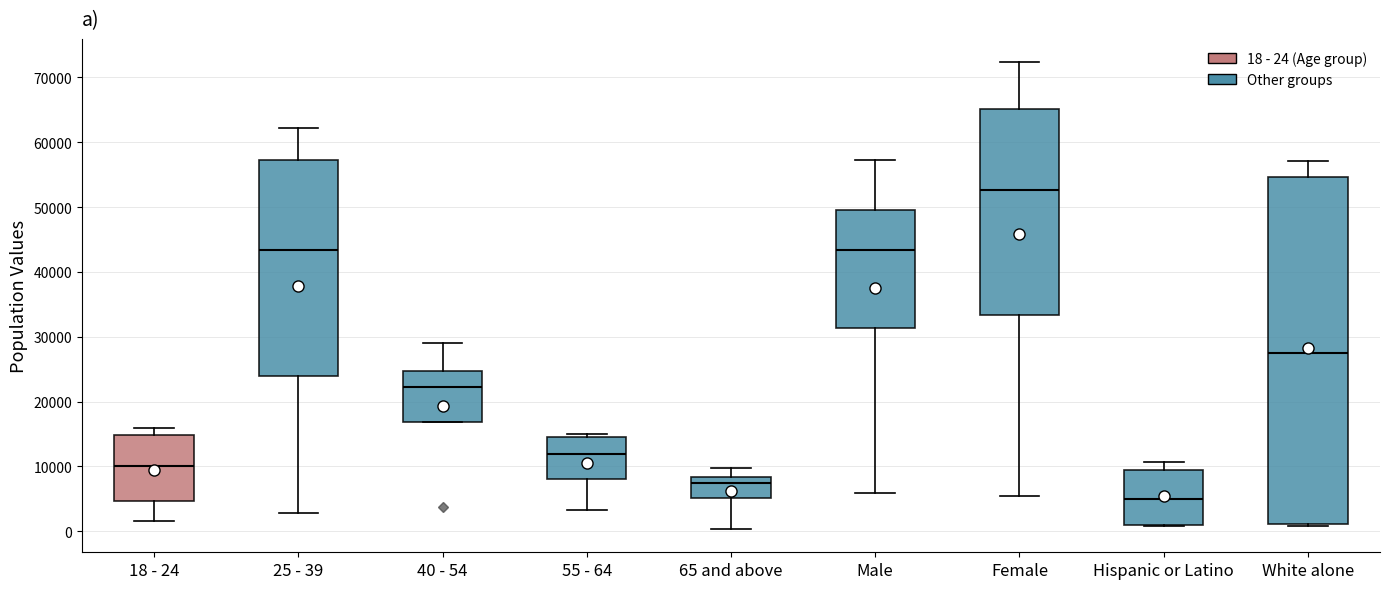

Comparing the boxes themselves (not the whiskers), which one is the tallest?

White alone